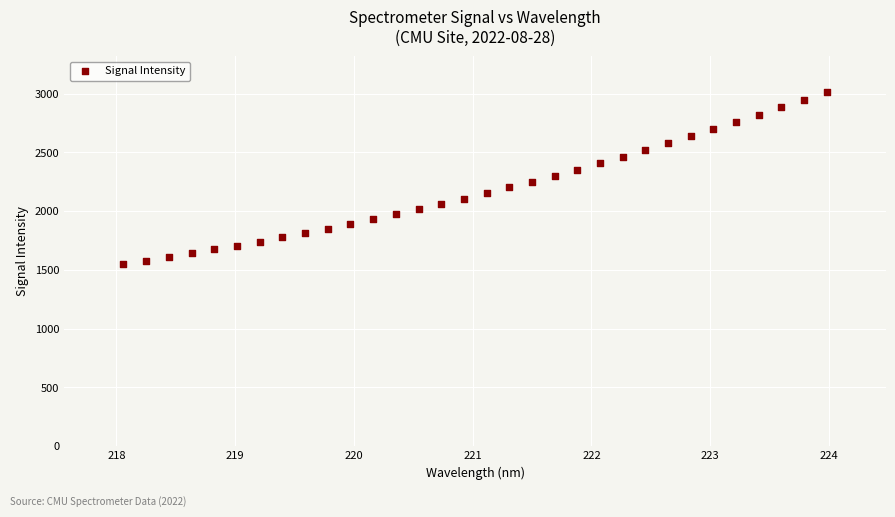

What is the range of X values (max minus min)?

5.9